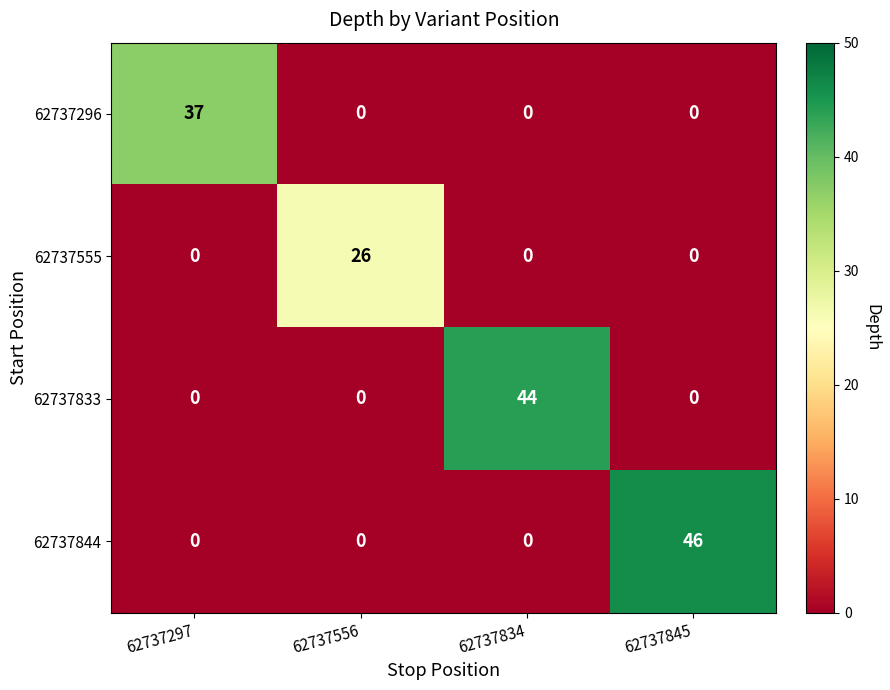

Which series changed the most between 62737297 and 62737845?

62737844